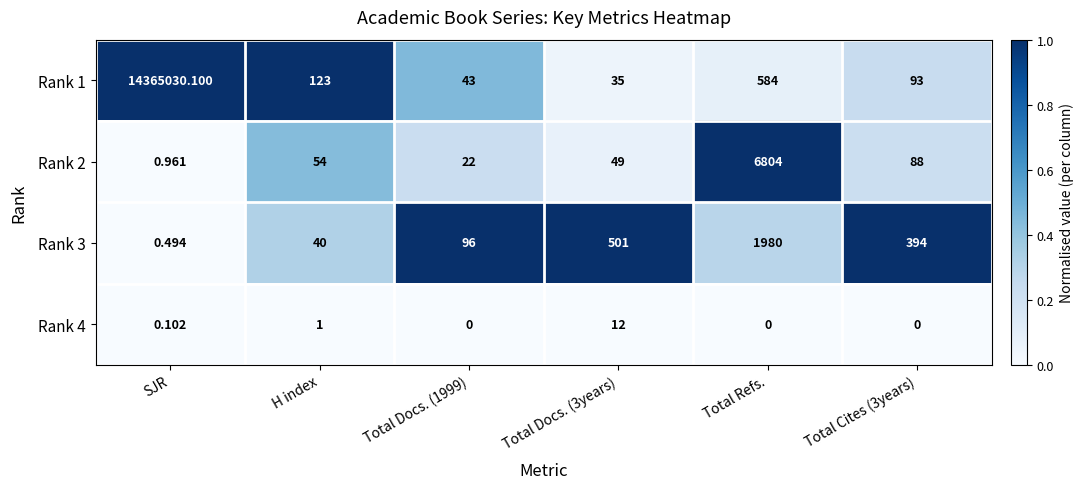

Which label corresponds to the largest value in the chart?

SJR